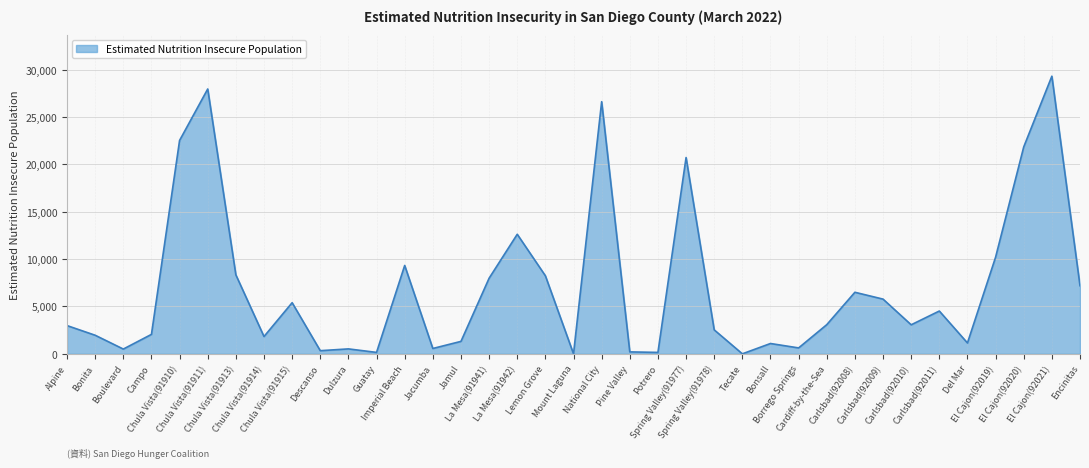

What is the greatest value displayed?

29303.6